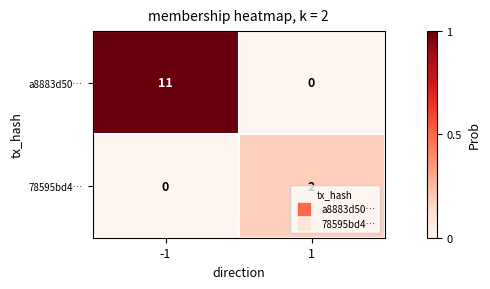

What is the highest value of the a8883d50… series?

11